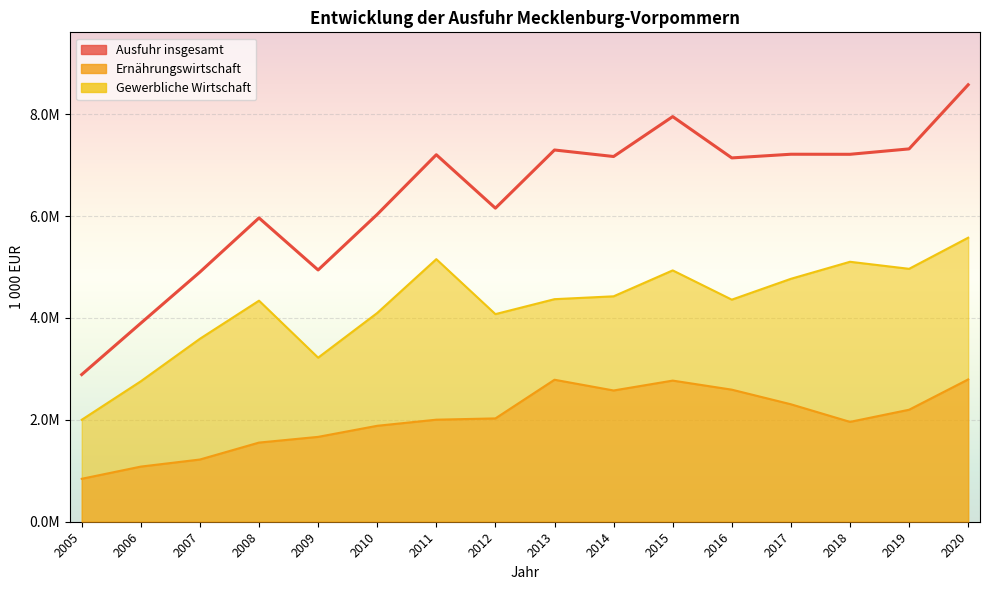

True or false: Ernährungswirtschaft and Gewerbliche Wirtschaft cross at least once.

False